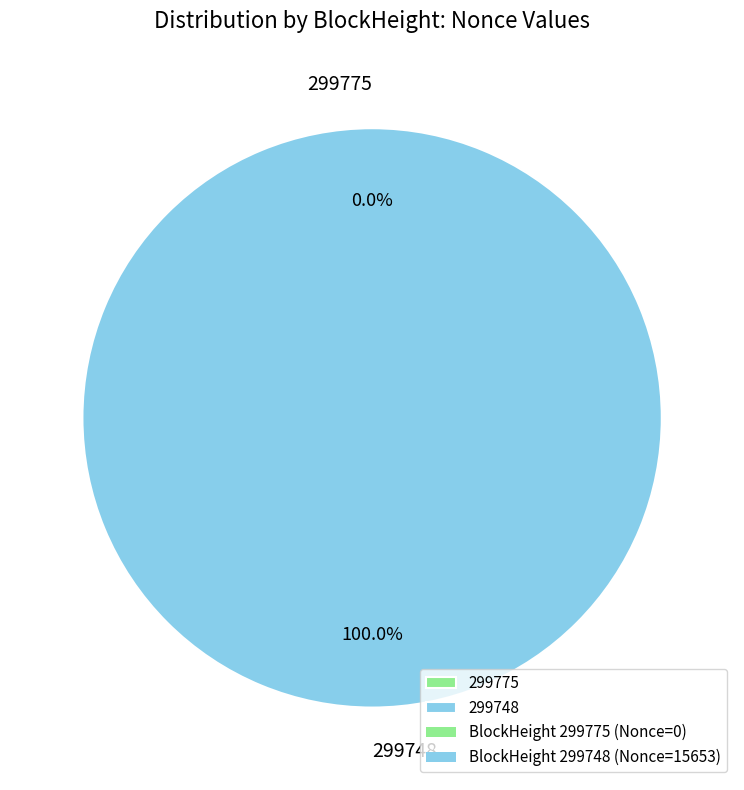

Which category has the biggest portion of the pie?

299748